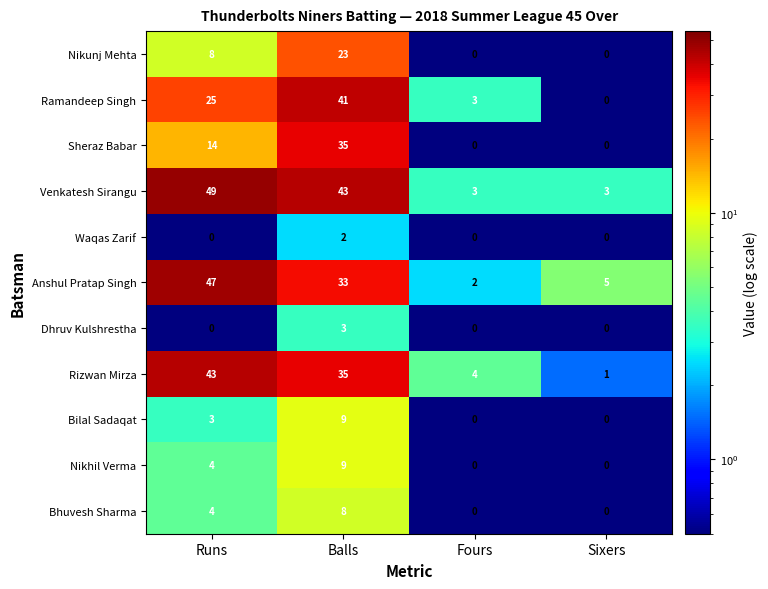

Which series has the largest range (max minus min)?

Venkatesh Sirangu